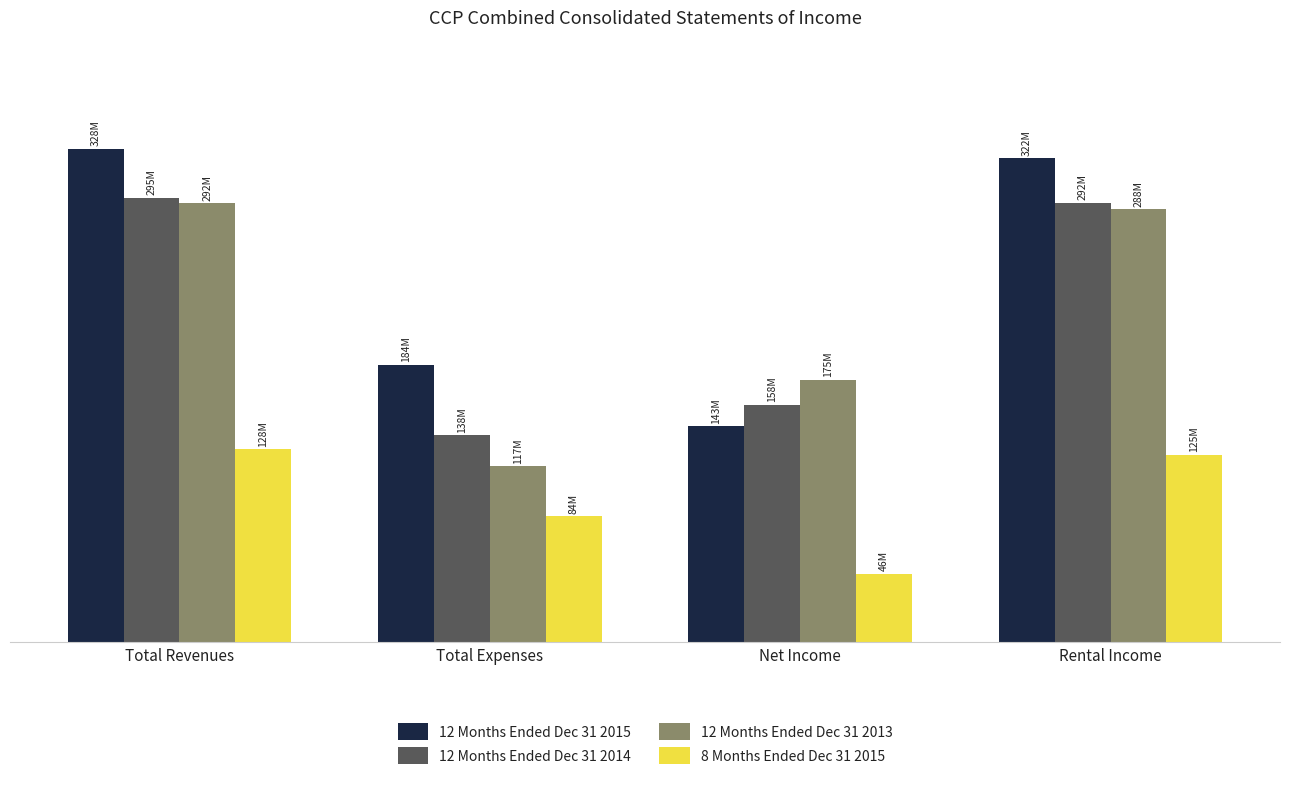

What is the difference between the 12 Months Ended Dec 31 2013 values at Net Income and Total Expenses?

57403000